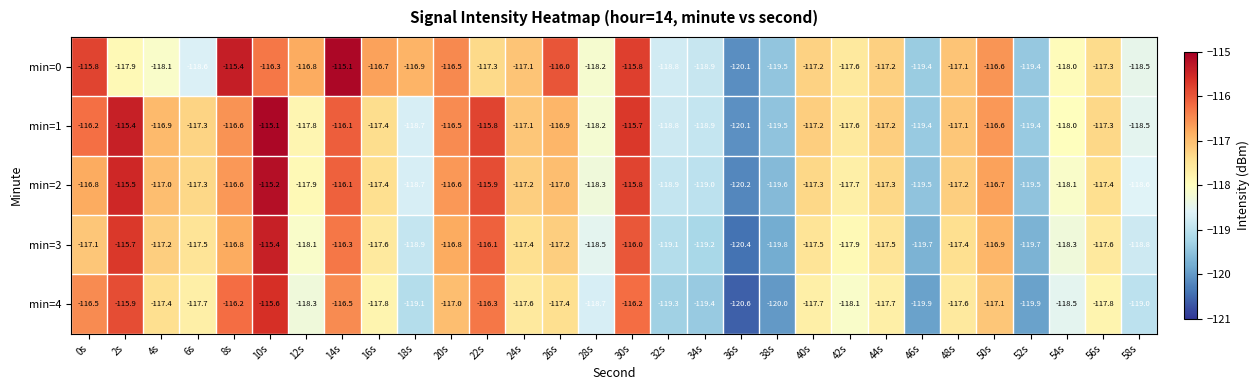

What is the maximum value for min=2?

-115.2